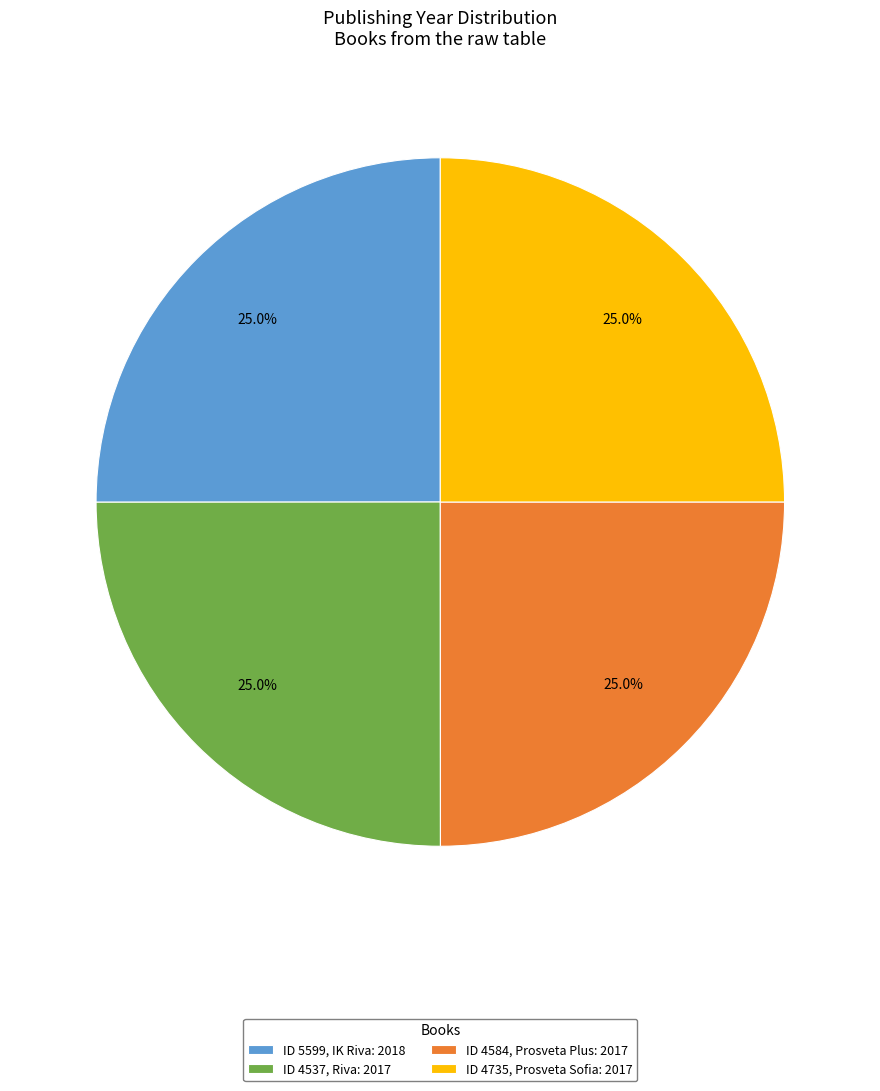

Count the number of slices in the pie.

4